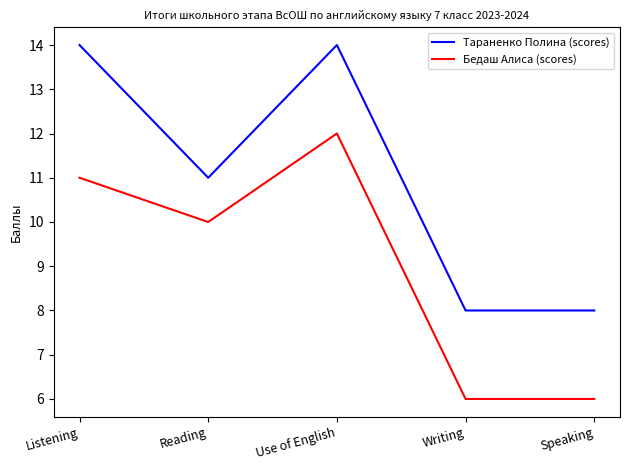

What is the greatest value displayed?

14